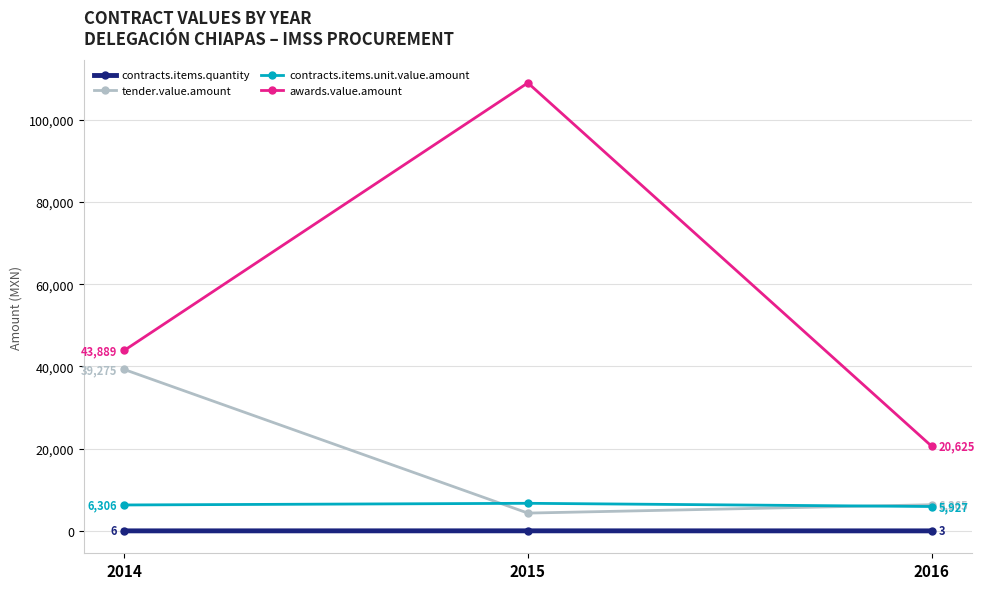

At how many categories does at least one series exceed 37531?

2